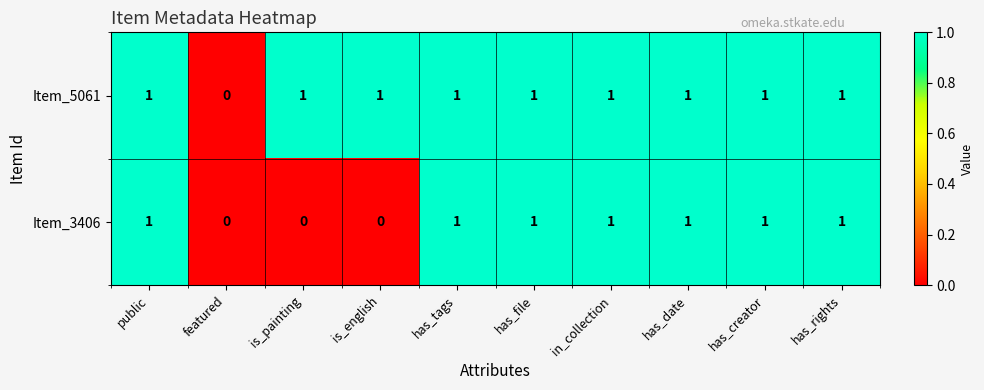

What is the total value across all series at is_english?

1